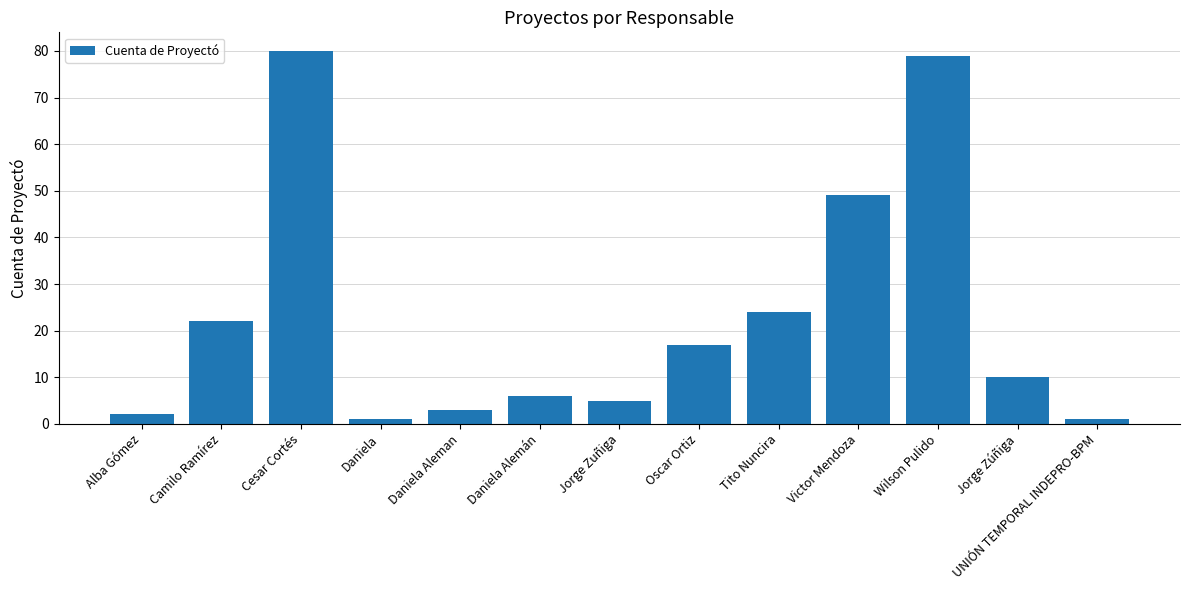

Reading right to left, list all the values displayed in this chart.

UNIÓN TEMPORAL INDEPRO-BPM=1	Jorge Zúñiga=10	Wilson Pulido=79	Victor Mendoza=49	Tito Nuncira=24	Oscar Ortiz=17	Jorge Zuñiga=5	Daniela Alemán=6	Daniela Aleman=3	Daniela=1	Cesar Cortés=80	Camilo Ramírez=22	Alba Gómez=2